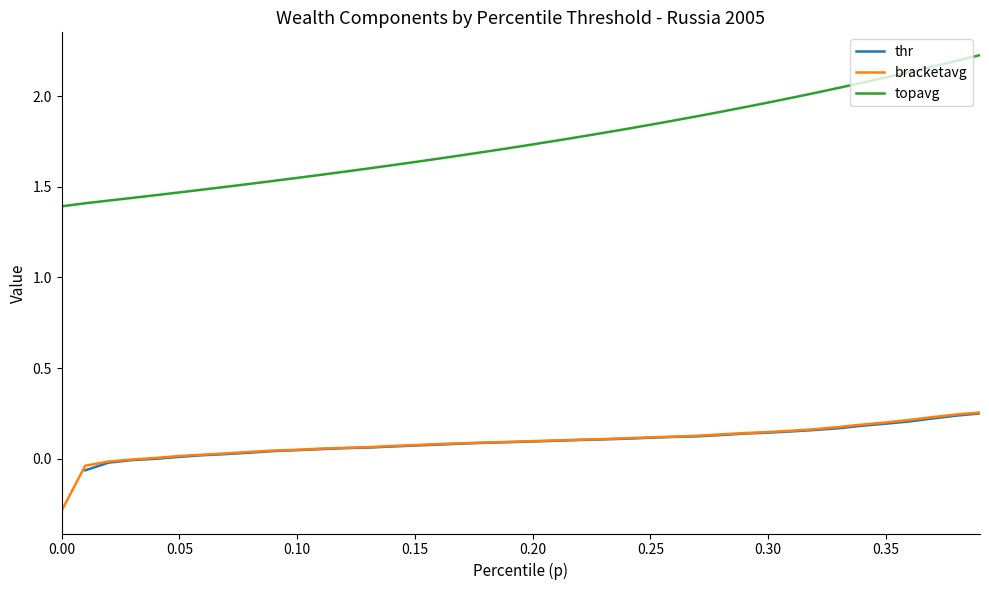

What is the highest value of the bracketavg series?

0.3